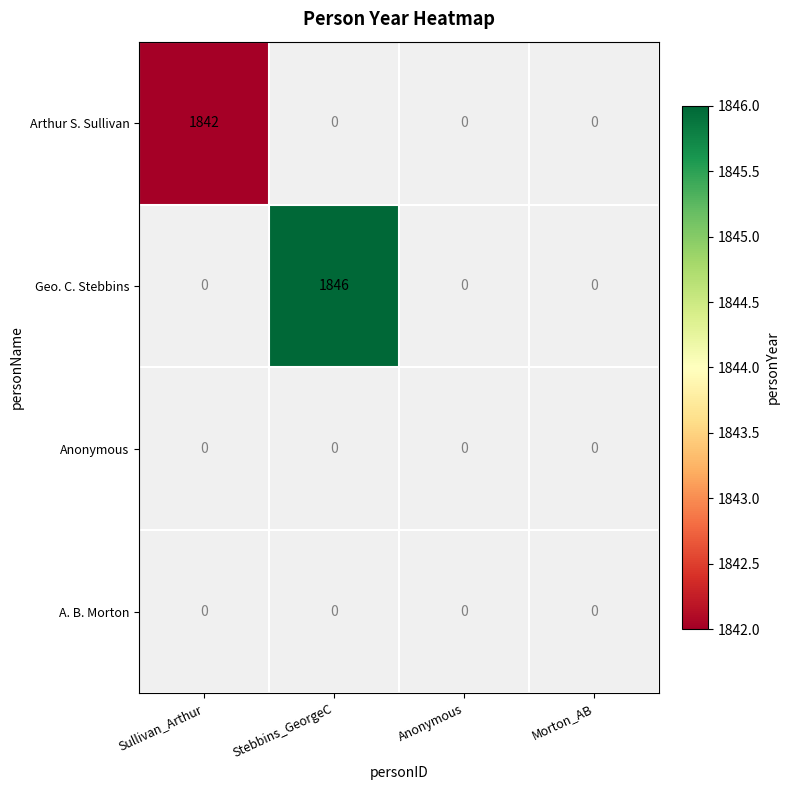

True or false: Arthur S. Sullivan has a value of 2951 at Sullivan_Arthur.

False